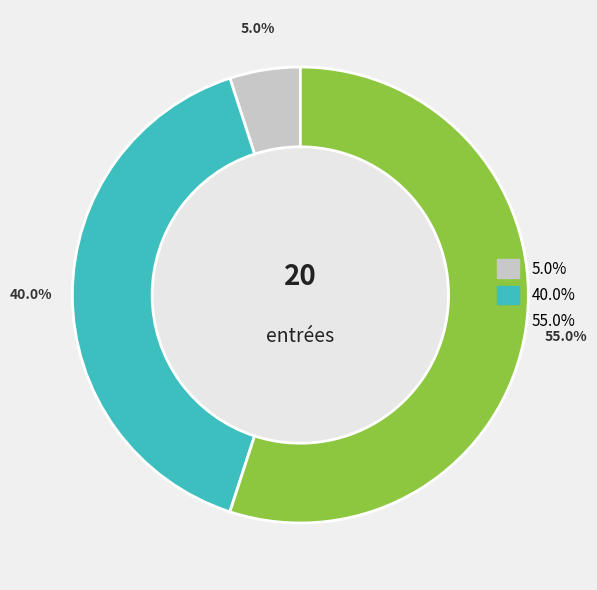

To the nearest percent, what is the difference between the largest and smallest slice percentages?

50%